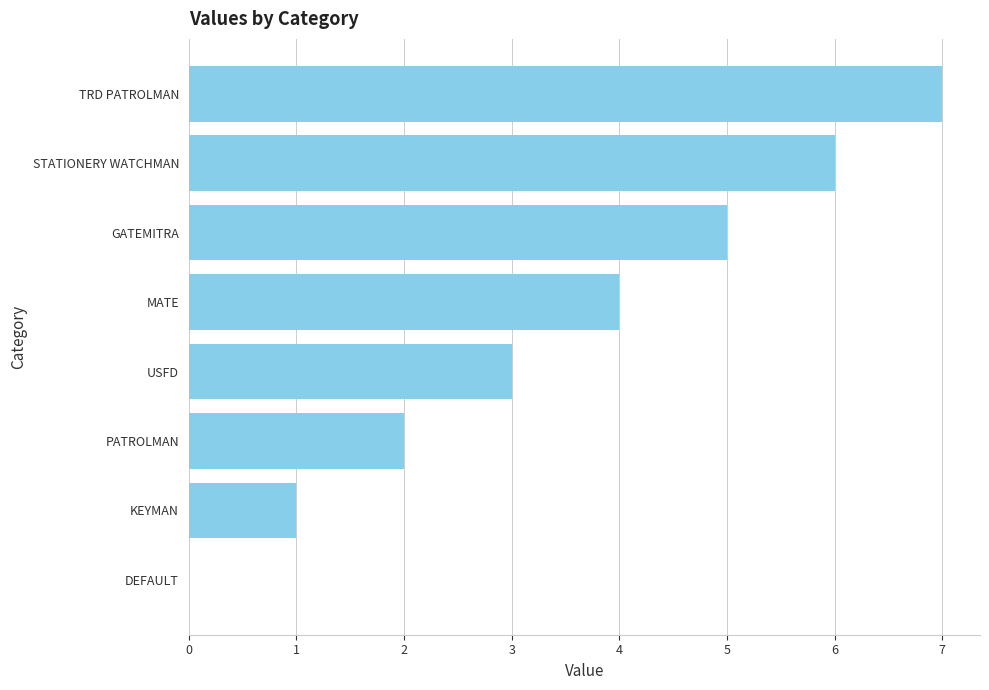

What is the sum of all values?

28